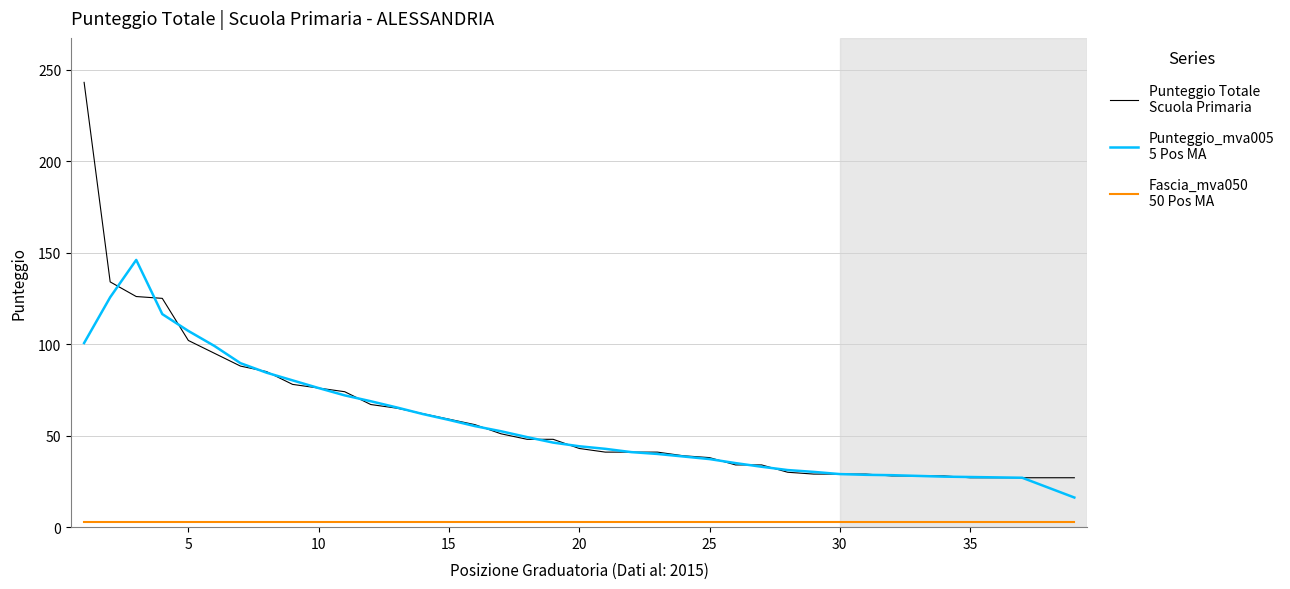

What is the greatest value displayed?

243.0